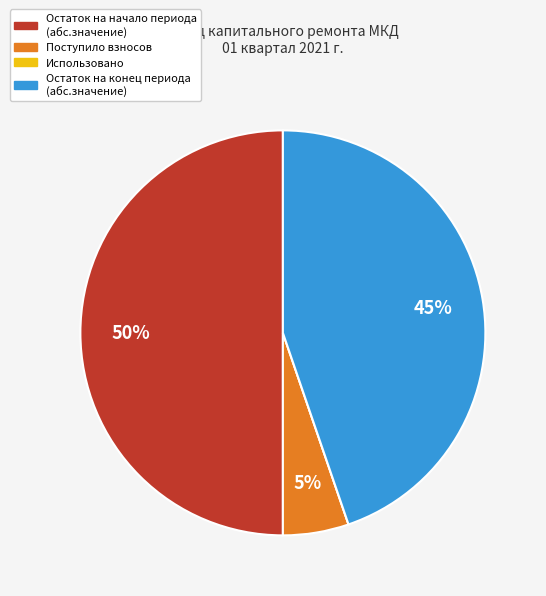

To the nearest percent, what is the difference between the largest and smallest slice percentages?

50%